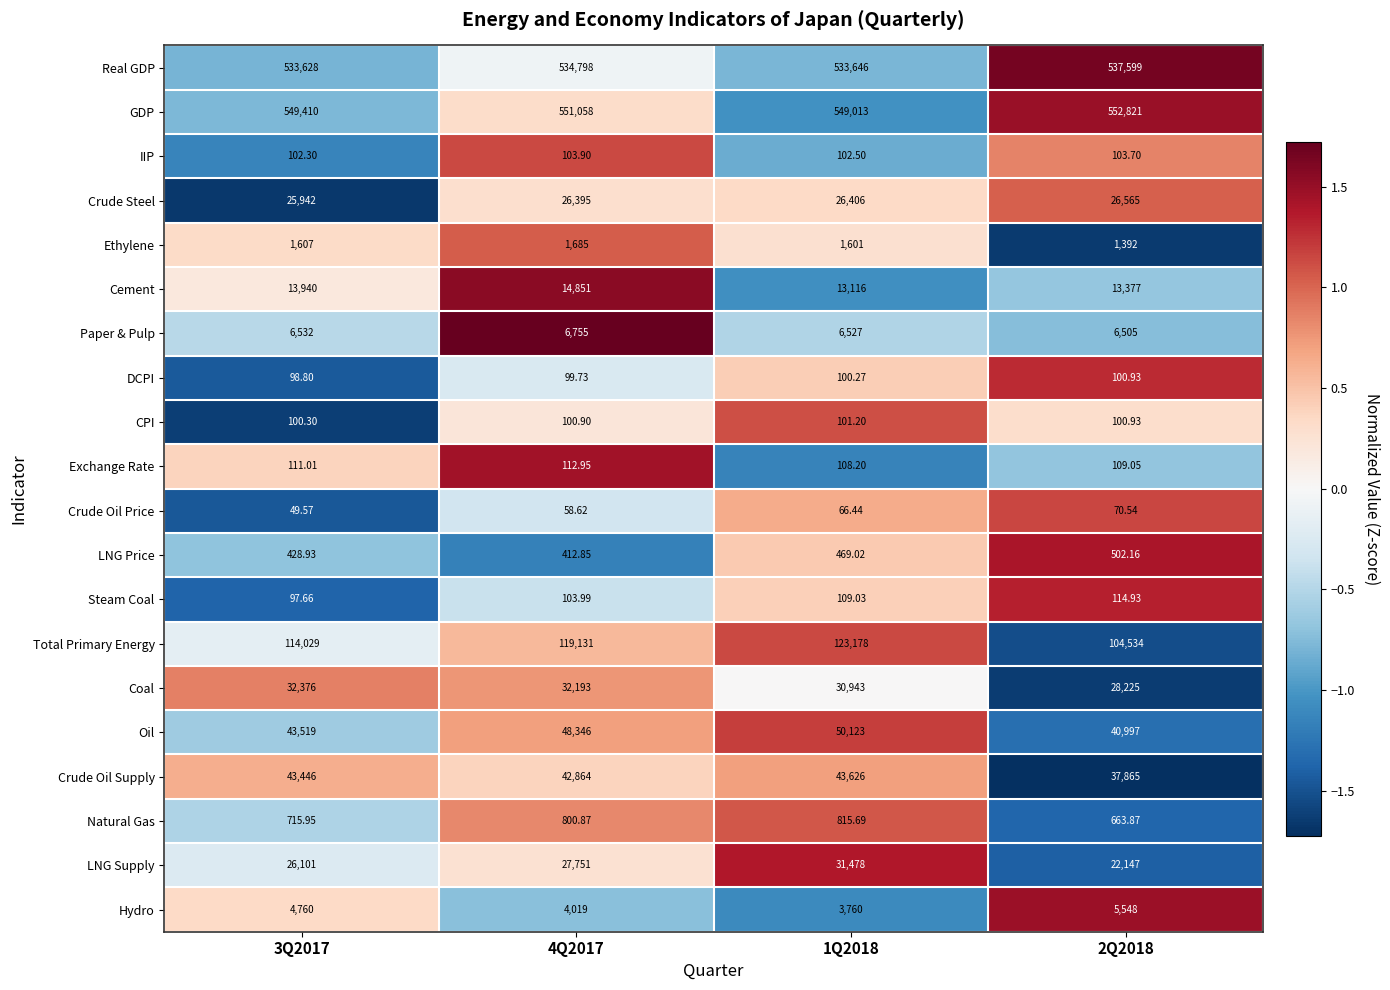

At 4Q2017, list the series in order from largest to smallest.

GDP, Real GDP, Total Primary Energy, Oil, Crude Oil Supply, Coal, LNG Supply, Crude Steel, Cement, Paper & Pulp, Hydro, Ethylene, Natural Gas, LNG Price, Exchange Rate, Steam Coal, IIP, CPI, DCPI, Crude Oil Price